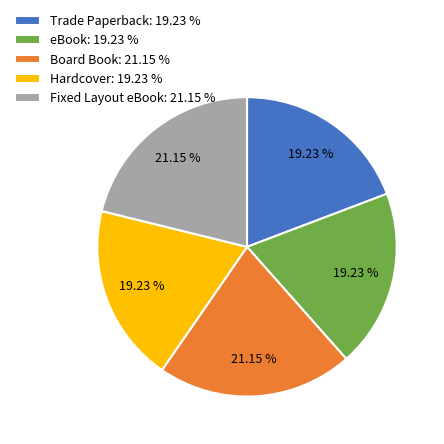

Count the number of slices in the pie.

5